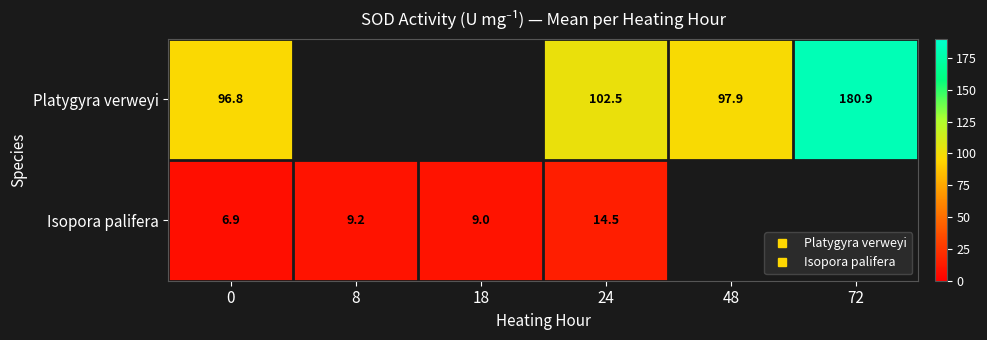

What is the difference between the maximum and minimum values in the Platygyra verweyi series?

84.1